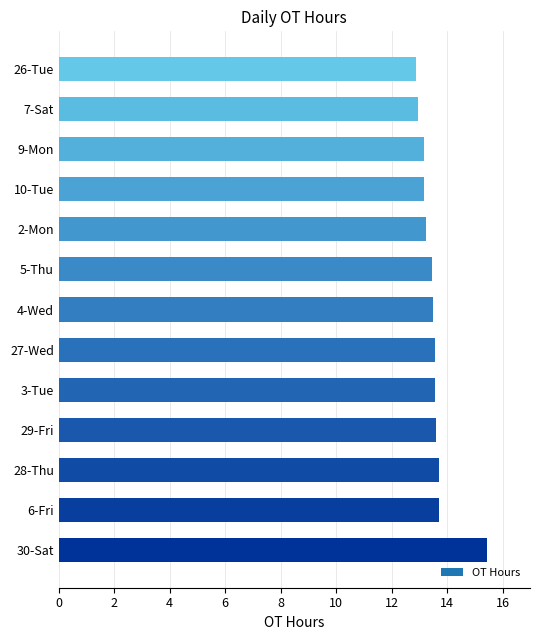

True or false: the data shows 7.9 at 27-Wed.

False